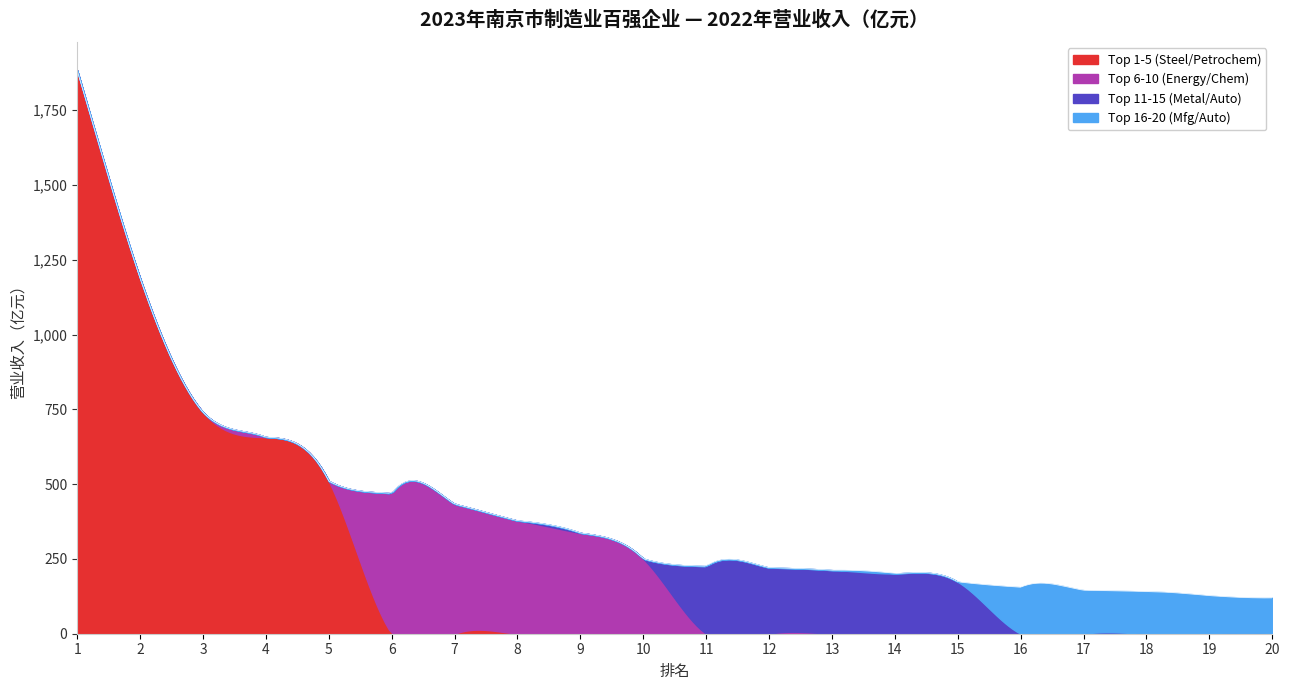

List the series in order of their peak value, lowest first.

Top 16-20 (Mfg/Auto), Top 11-15 (Metal/Auto), Top 6-10 (Energy/Chem), Top 1-5 (Steel/Petrochem)